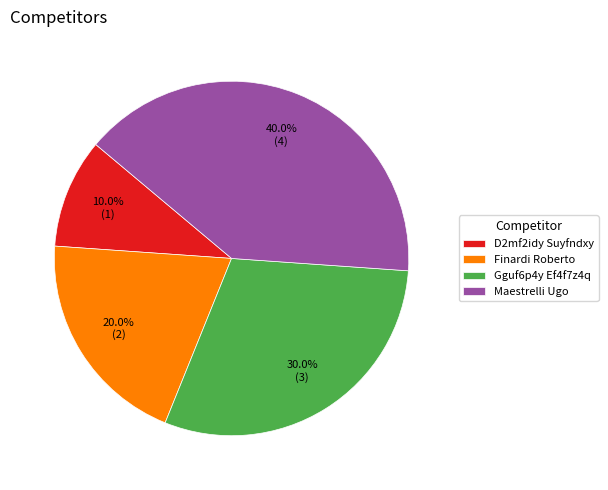

The Maestrelli Ugo slice represents 40% of the pie. True or false?

True